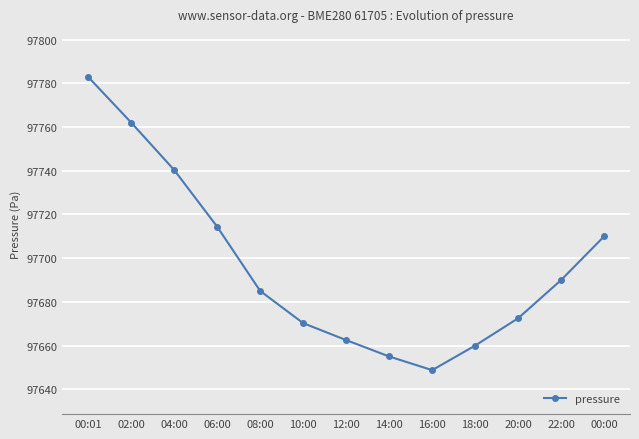

The value at 22:00 is 171593.9. True or false?

False